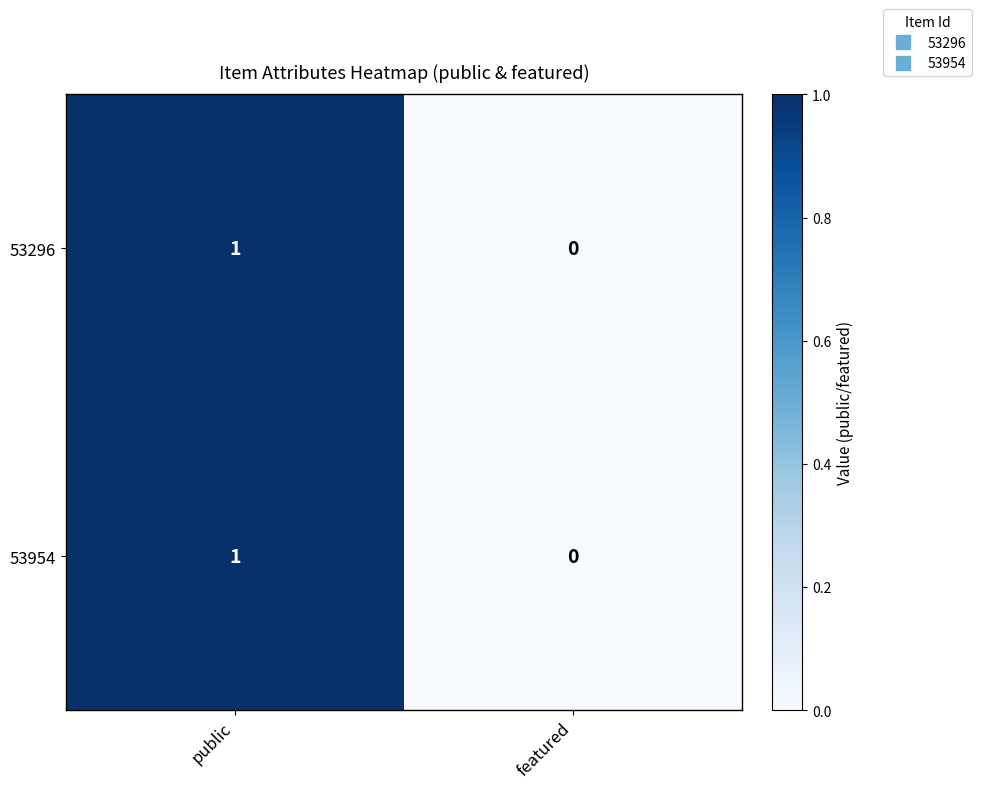

At which label is 53296 closest to 0?

featured